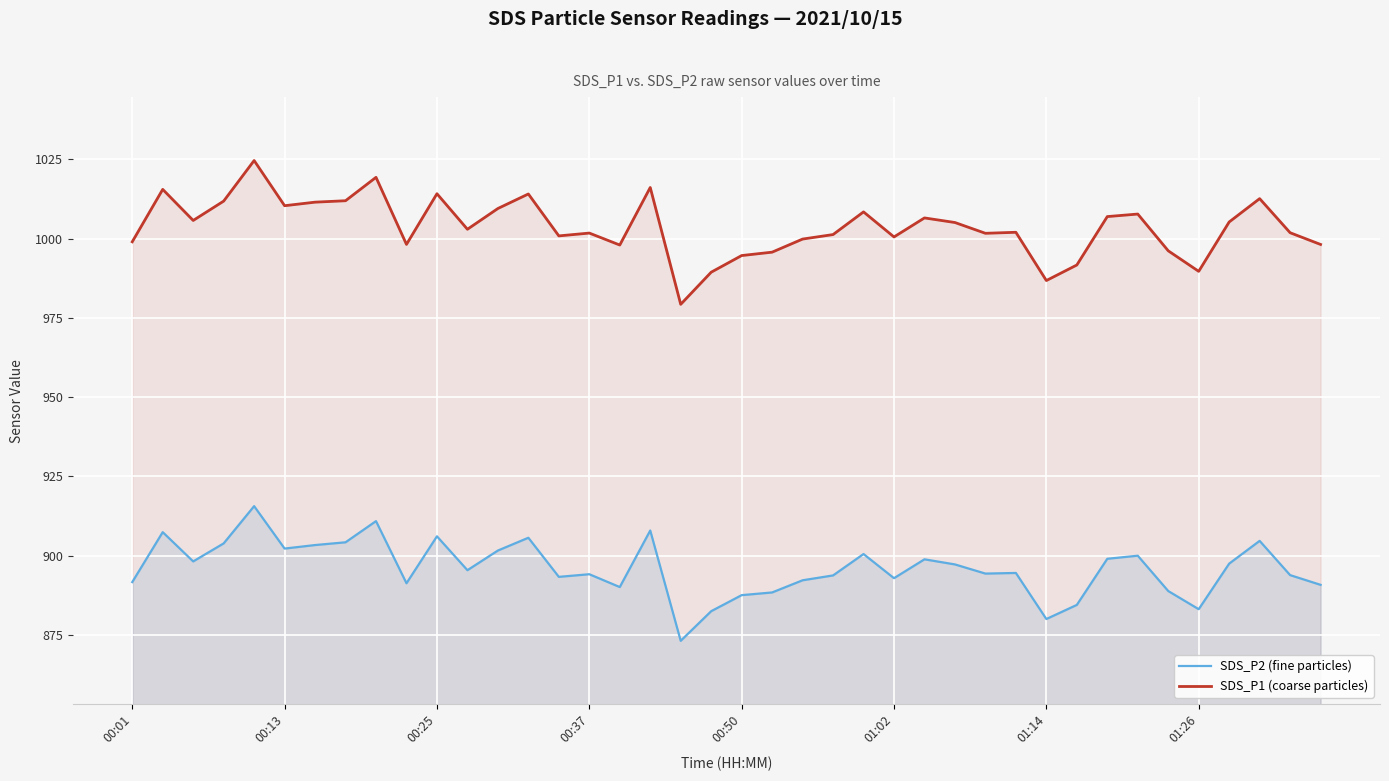

Is it true that SDS_P2 (fine particles) equals 899.0 at 32?

True